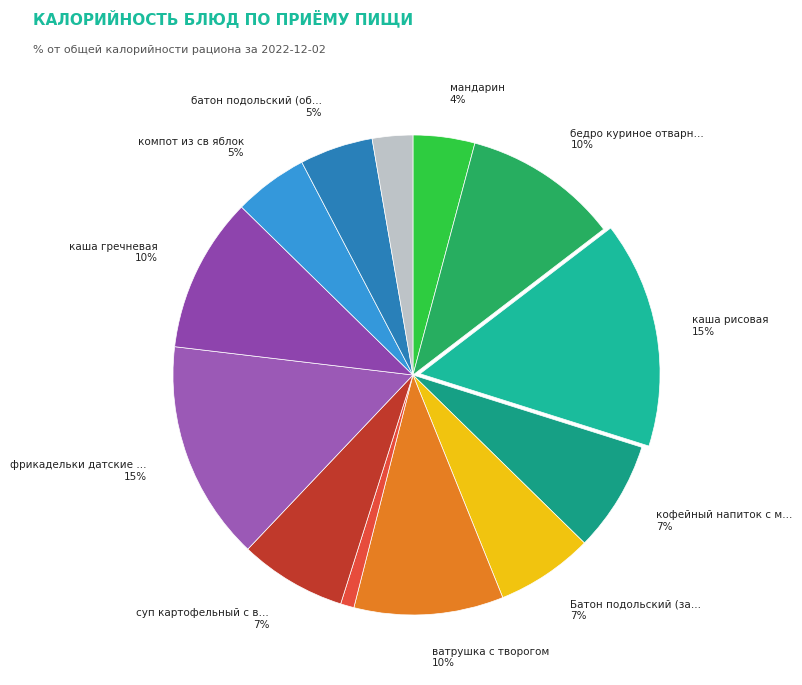

How many slices are in this pie chart?

13